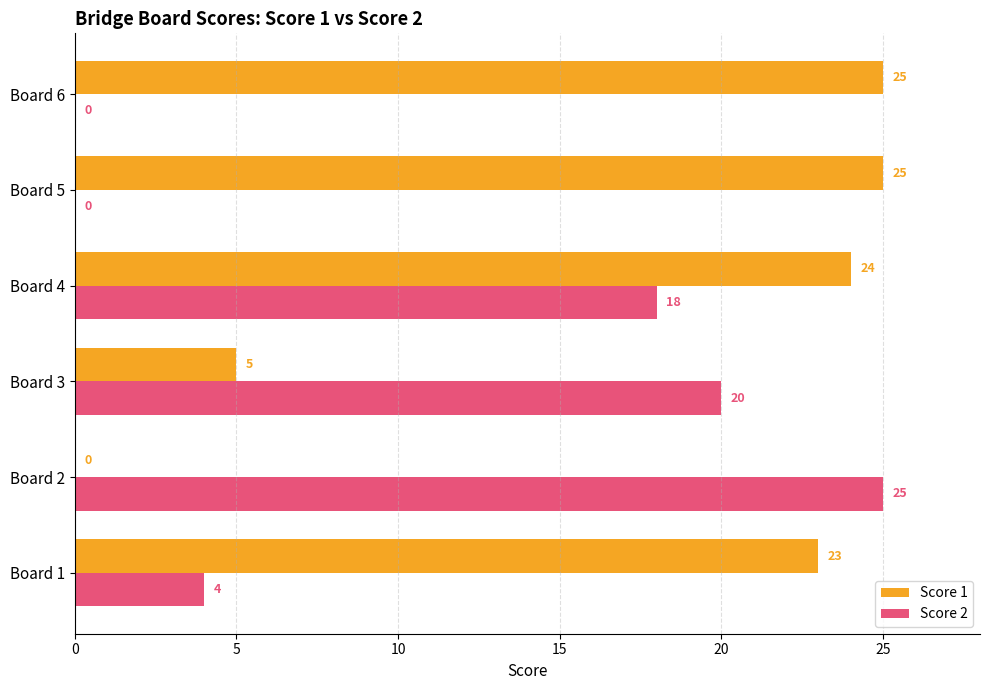

Where is Score 1 nearest to the value 12?

Board 3